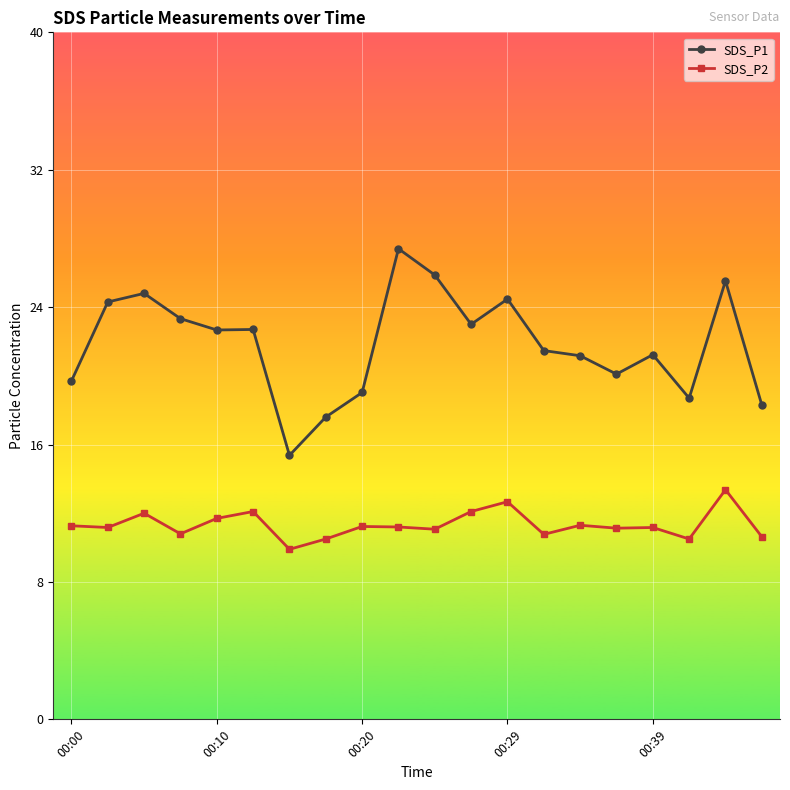

What is the lowest value of the SDS_P2 series?

9.9